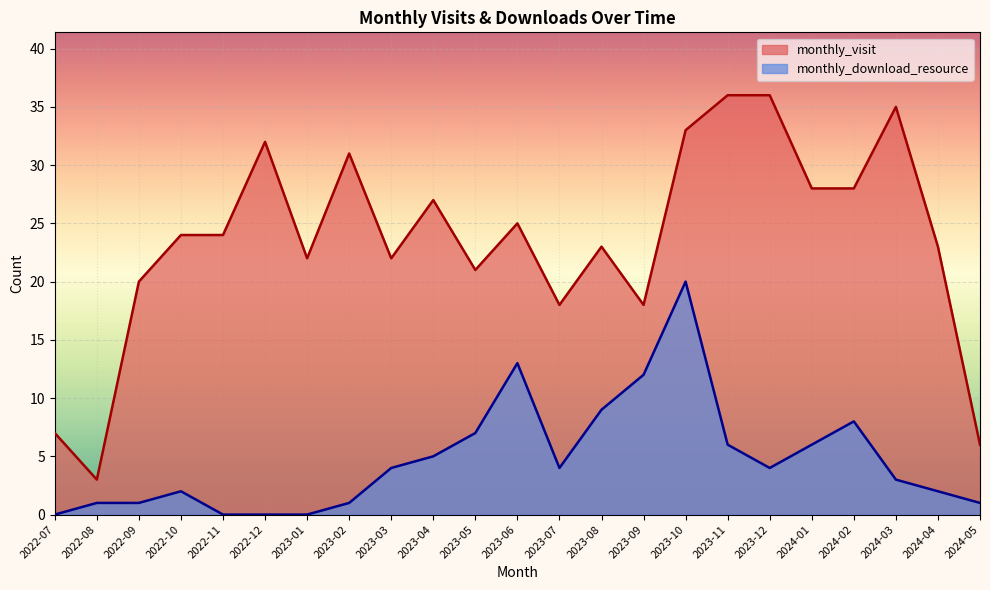

How many data points does each series have?

23